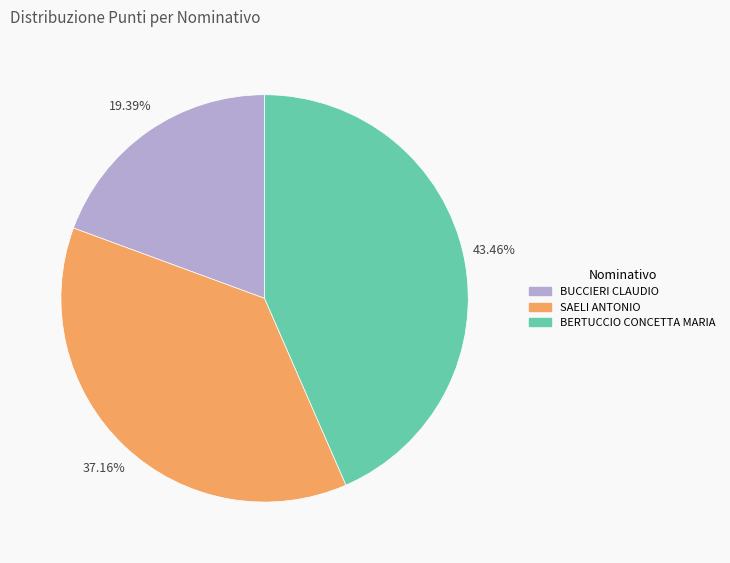

How many segments does this pie chart have?

3